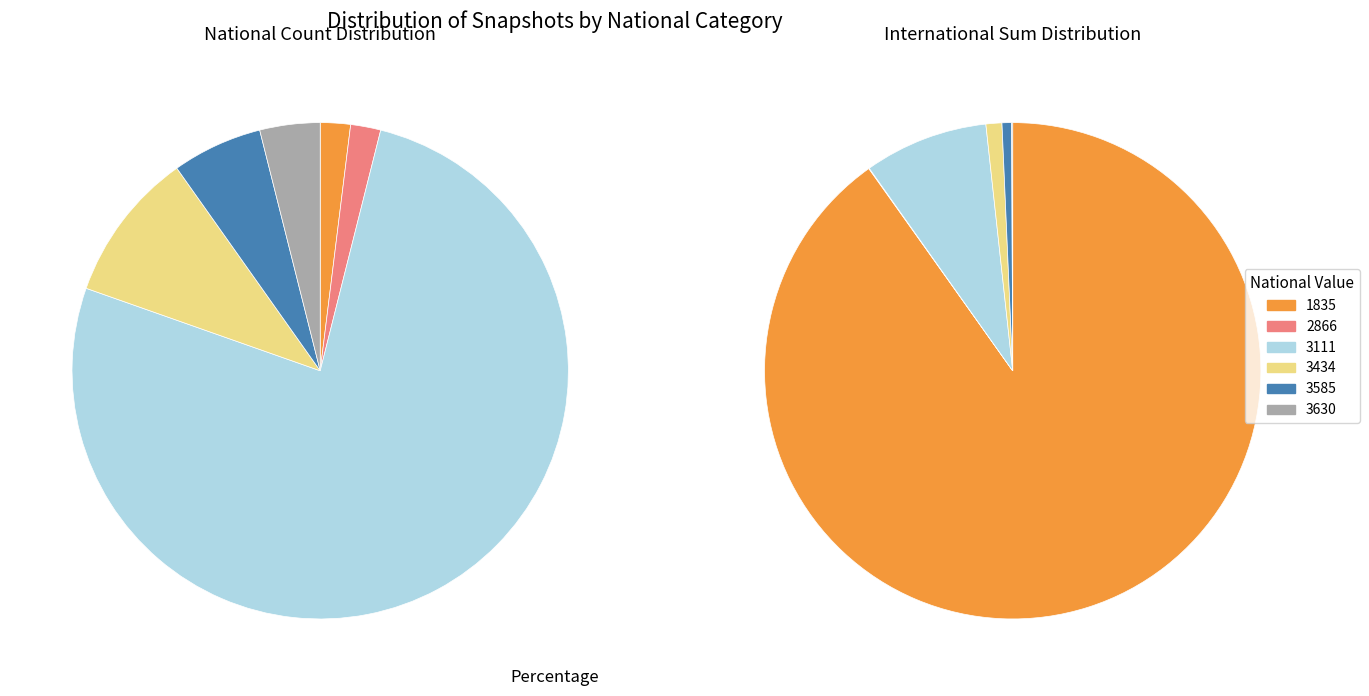

Is 3111 the majority of the pie?

No